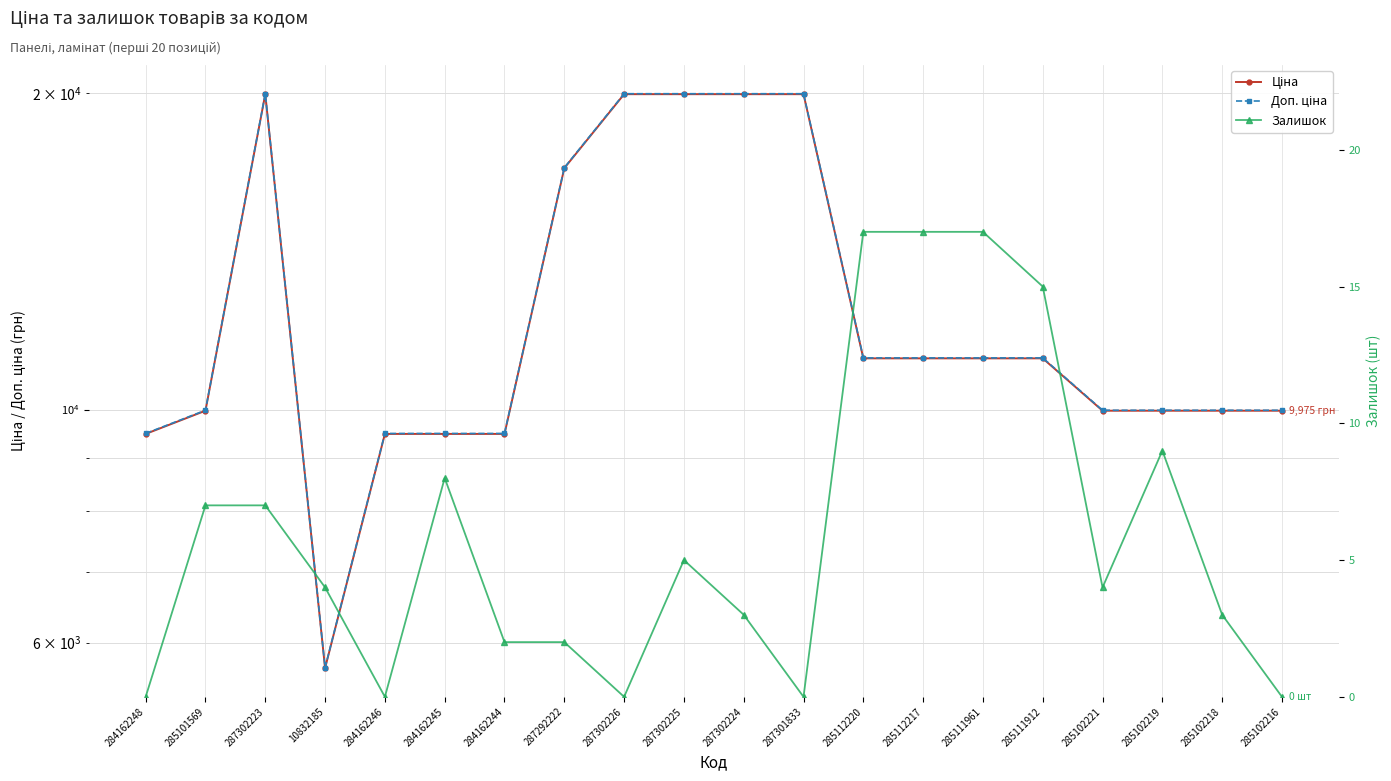

How many data points in Залишок are above 4?

9